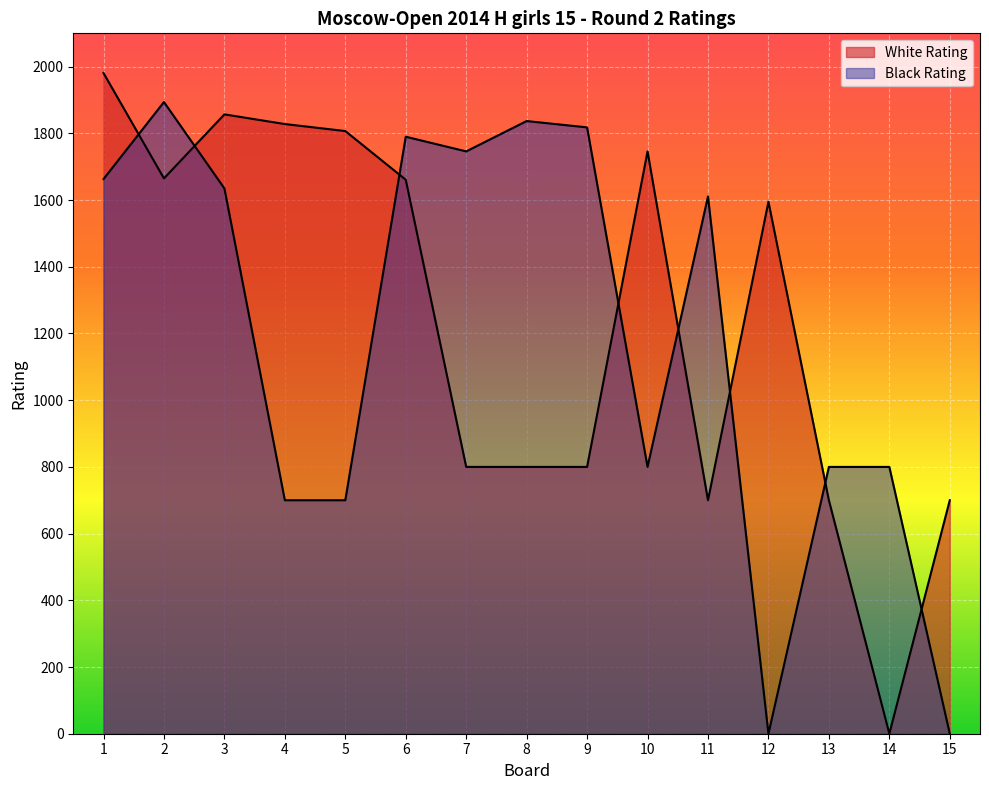

At which category does Black Rating reach its first local valley?

7